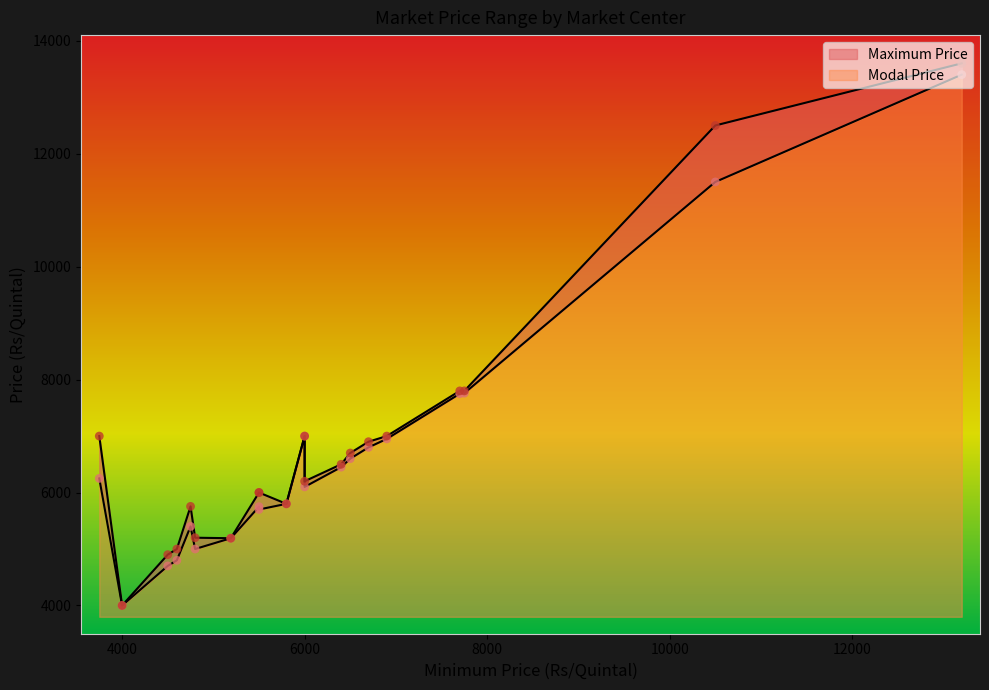

At how many categories does at least one series exceed 5036?

17